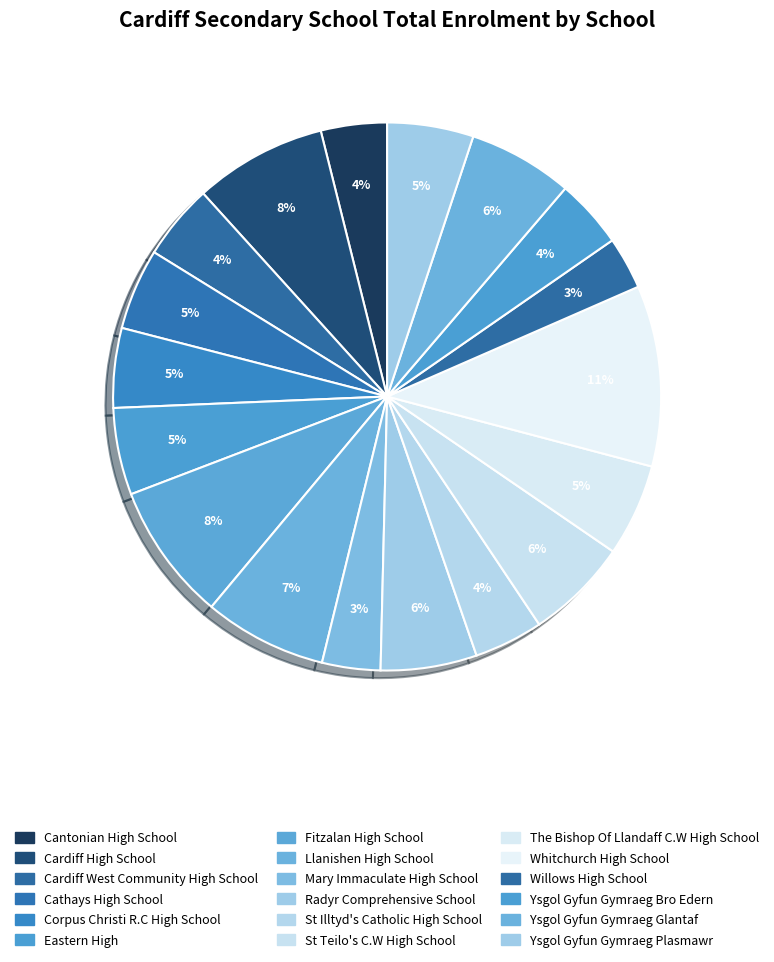

How many segments does this pie chart have?

18